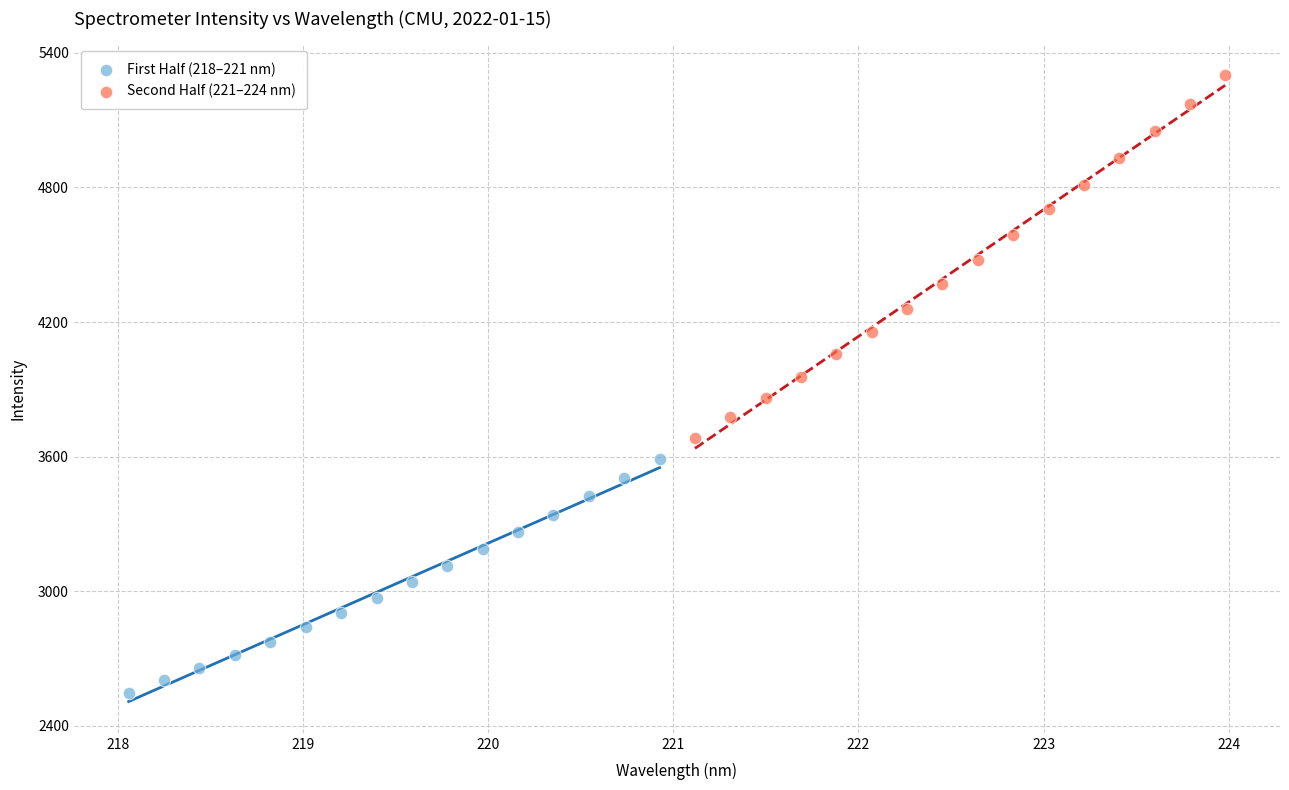

What are all the series names shown in the legend?

First Half (218–221 nm), Second Half (221–224 nm)